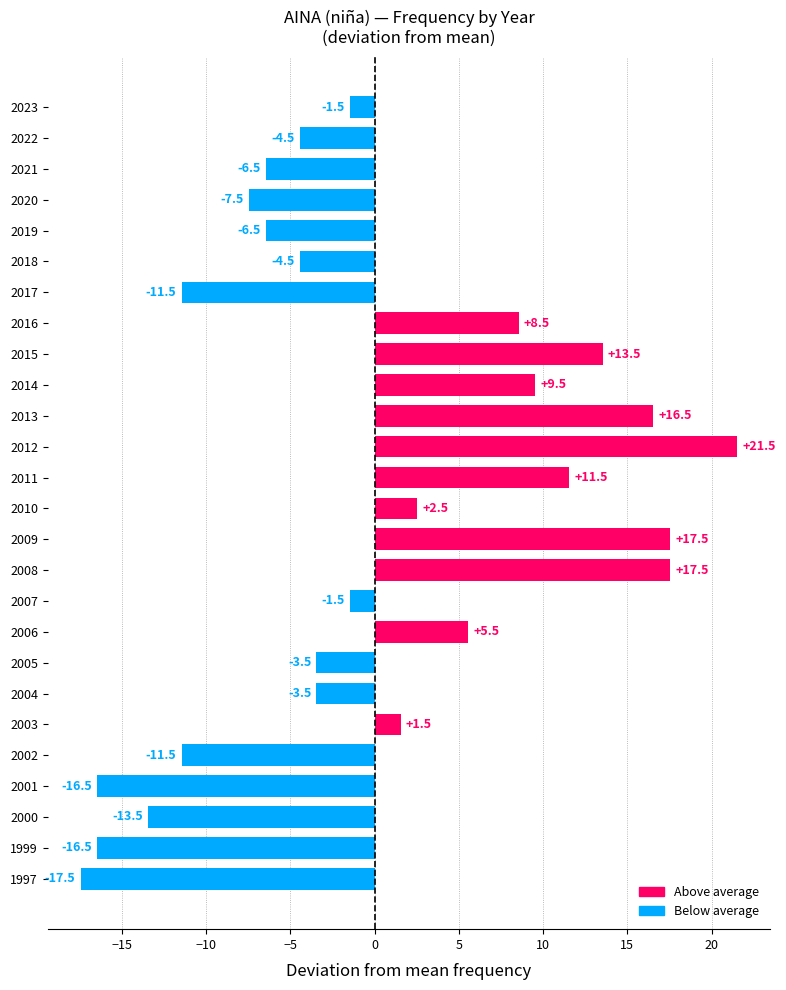

True or false: the data shows 9.5 at 2014.

True